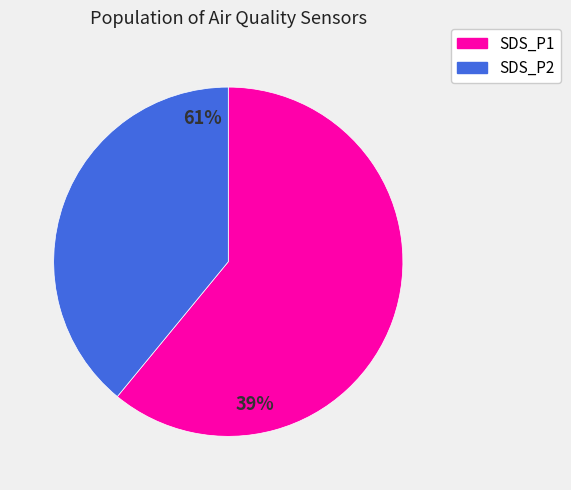

Rank the series by their average value, from highest to lowest.

SDS_P1, SDS_P2